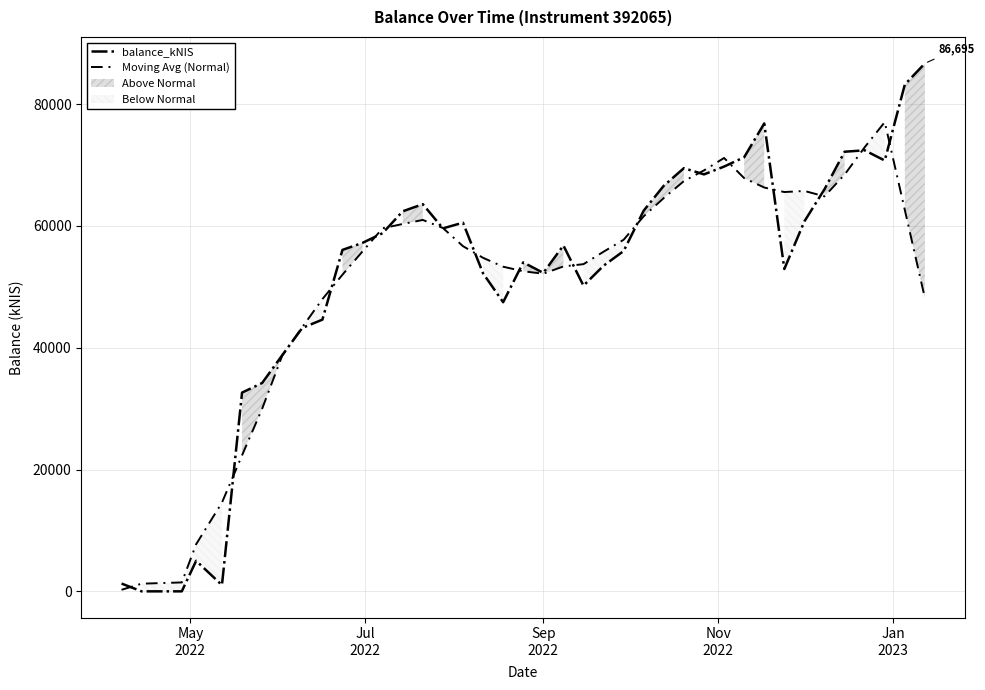

How many values in the balance_kNIS series exceed 57219?

20